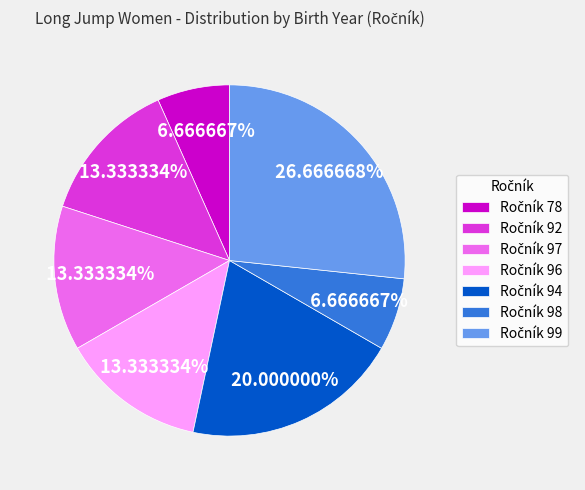

Count the number of slices in the pie.

7